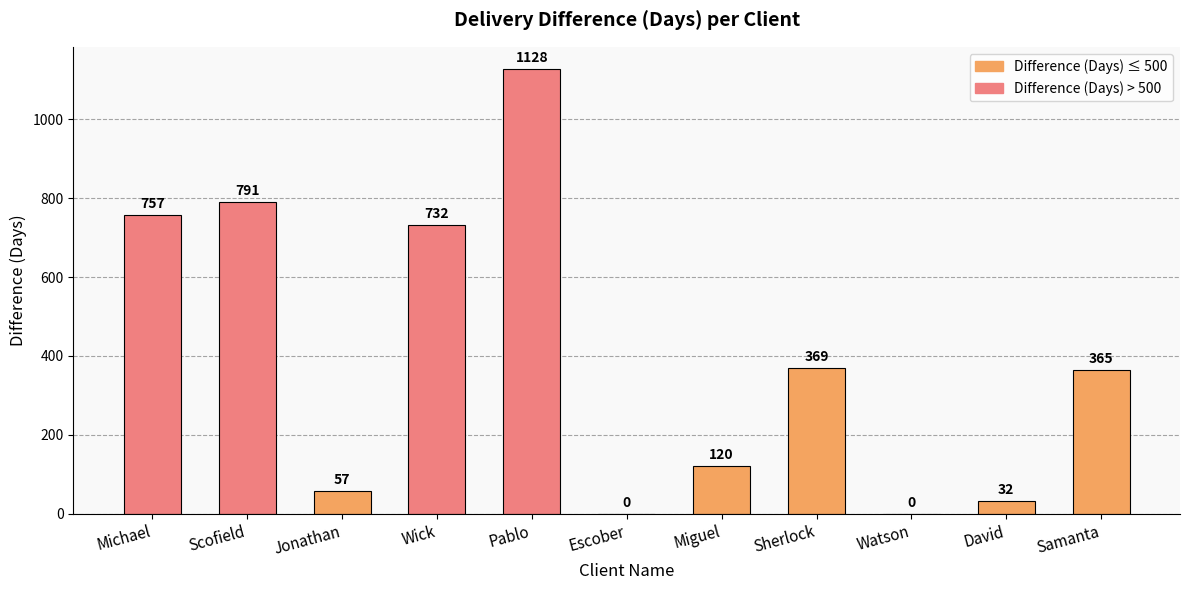

What is the sum of the values at David and Pablo?

1160